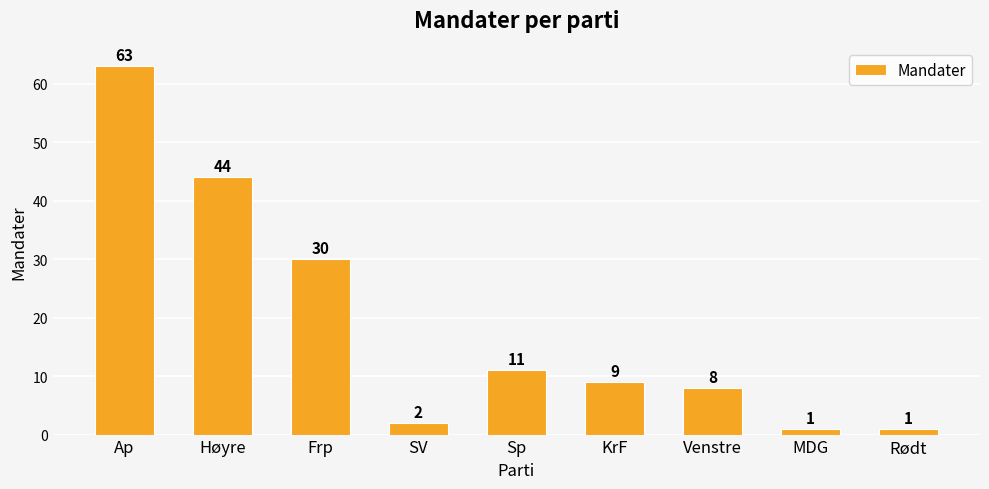

Are the bars horizontal?

No